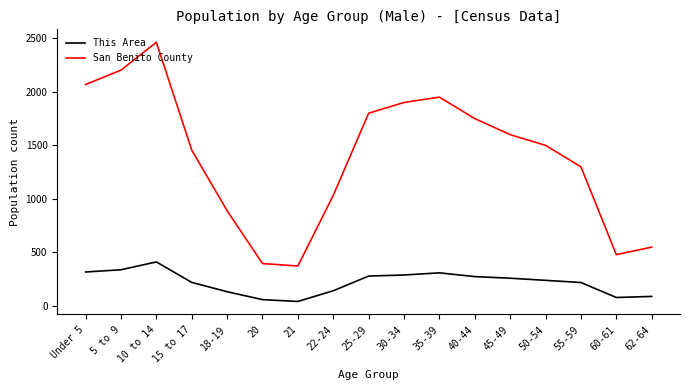

What is the difference between the second highest and second lowest values in the This Area series?

279